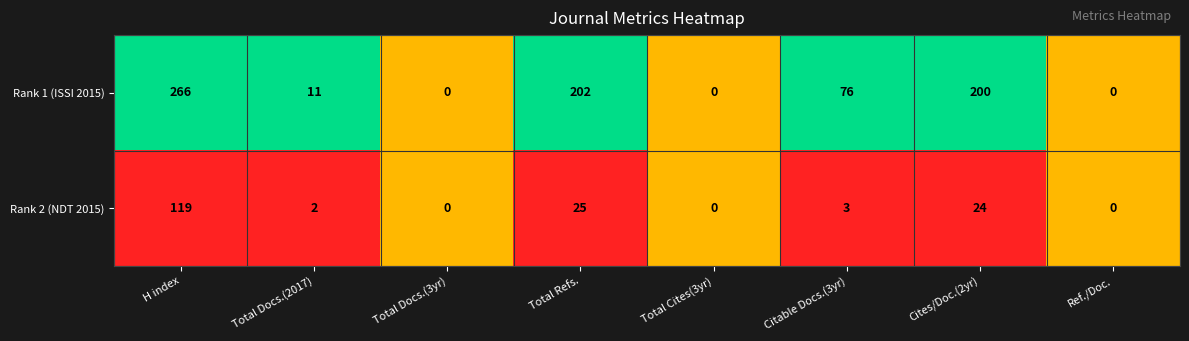

What is the difference between the second highest and minimum values in the Rank 2 (NDT 2015) series?

25